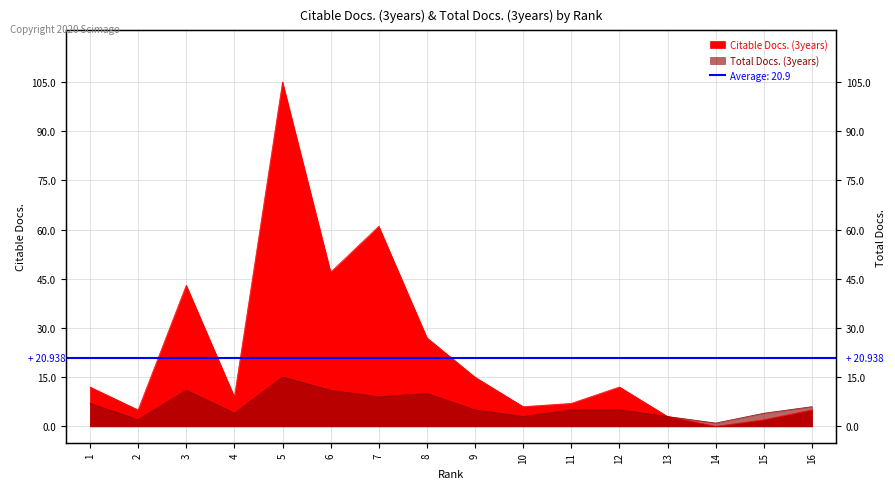

Which series changed the most between 6 and 9?

Citable Docs. (3years)